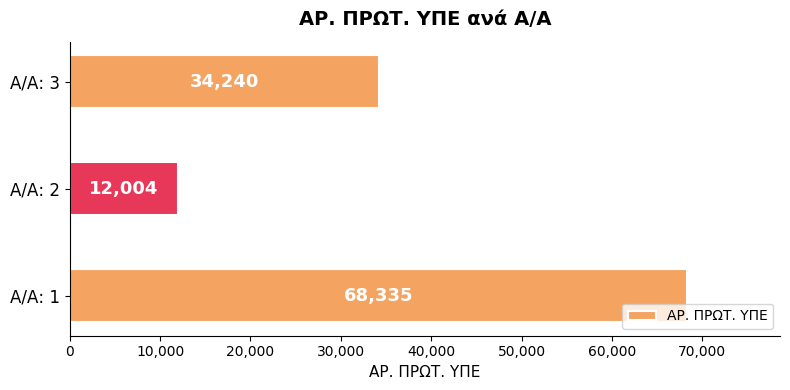

Count the number of data series in this chart.

1